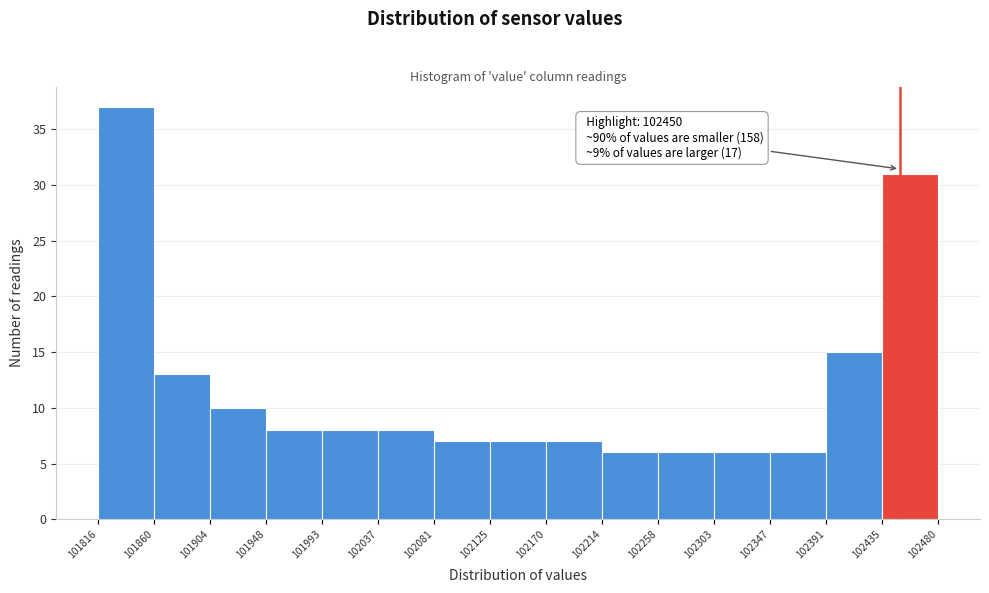

Over which range of the x-axis is the bar tallest?

101816 to 101860